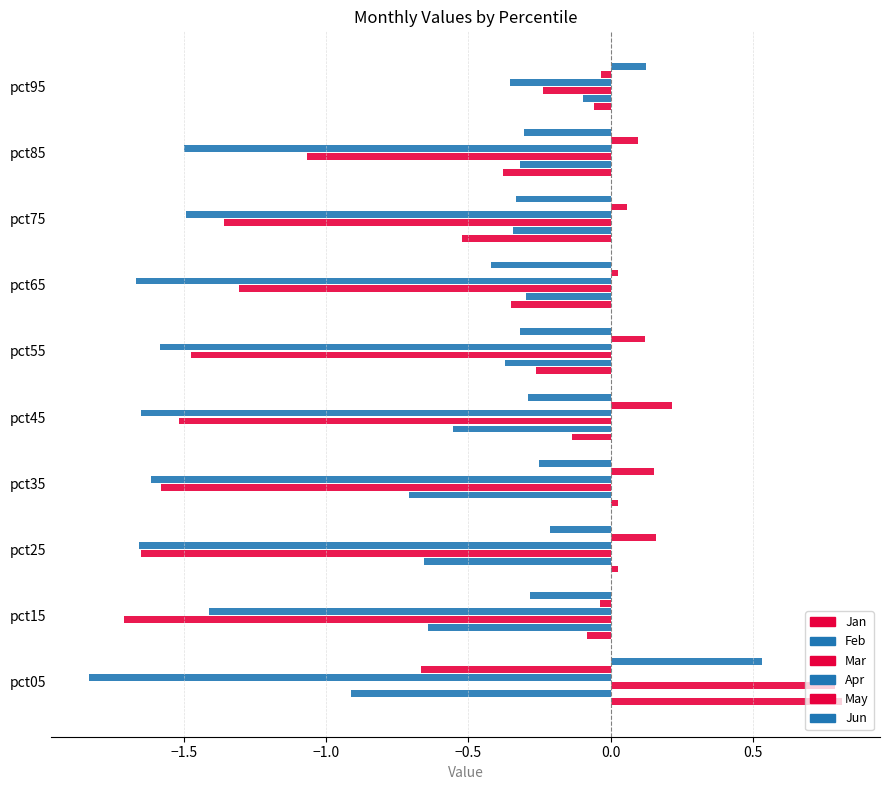

What is the sum of all Jun values?

-1.8